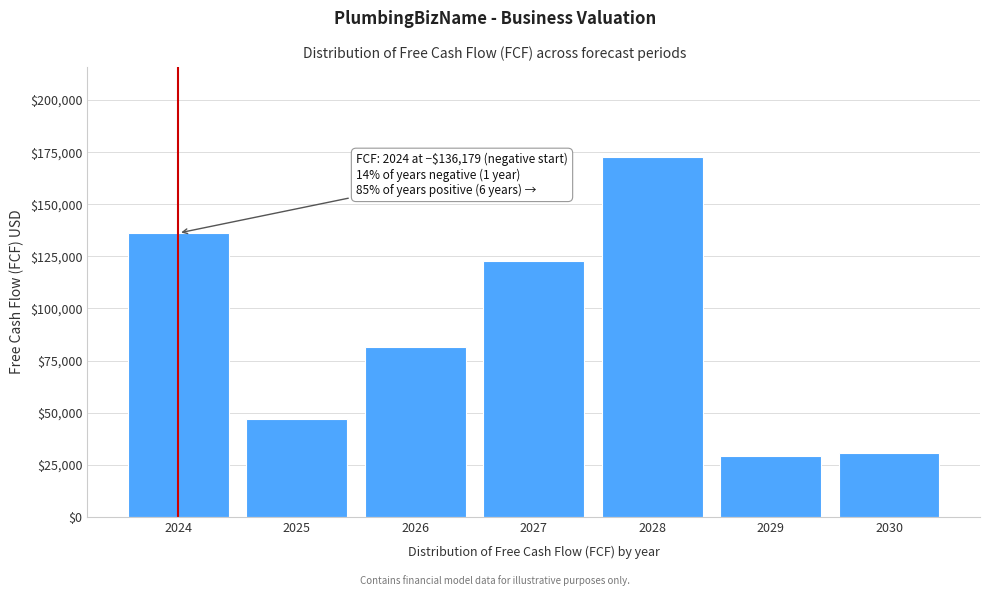

What is the ratio of the value at 2029 to the value at 2030?

1.0